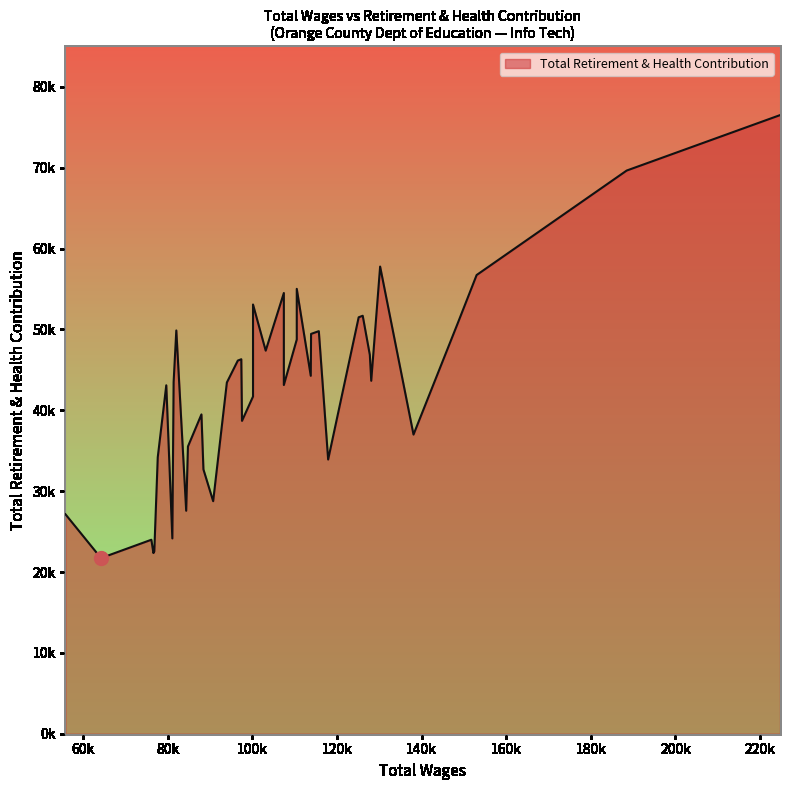

Count the number of values greater than 43648.

19